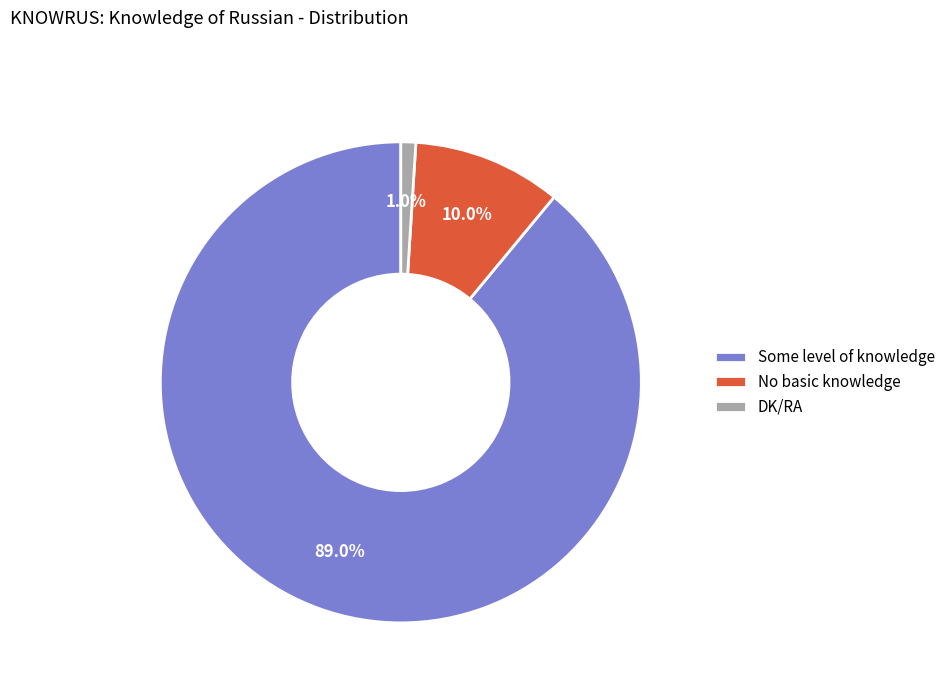

Combined, what portion of the pie is No basic knowledge and DK/RA?

11.0%